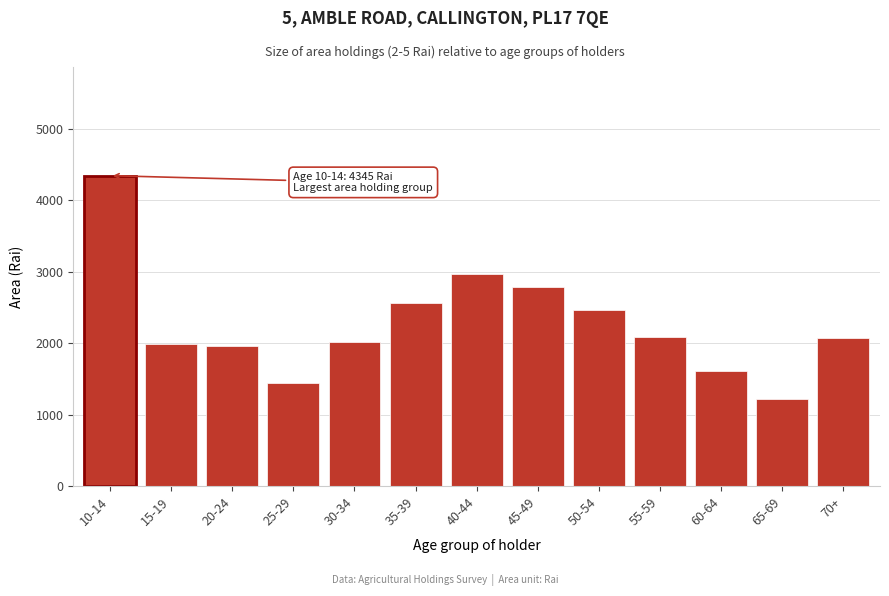

Is it true that the value at 50-54 is 2460.6?

True